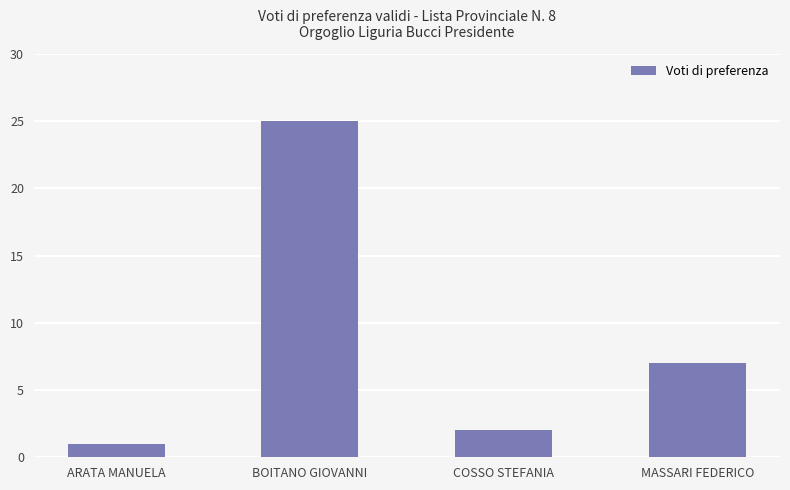

The chart shows a value of 1 at ARATA MANUELA. True or false?

True